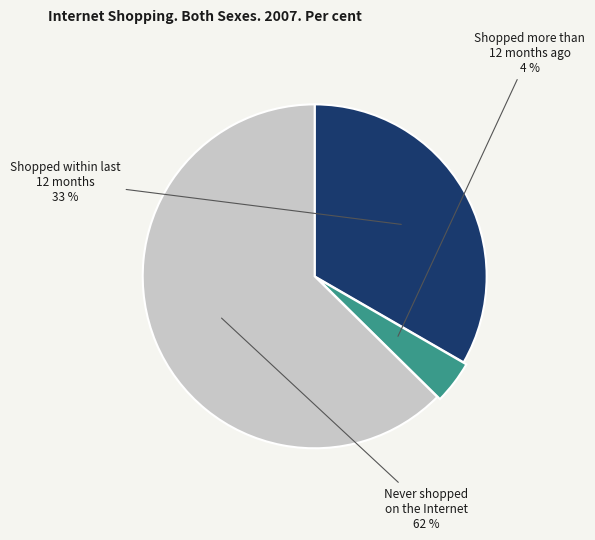

How many segments does this pie chart have?

3